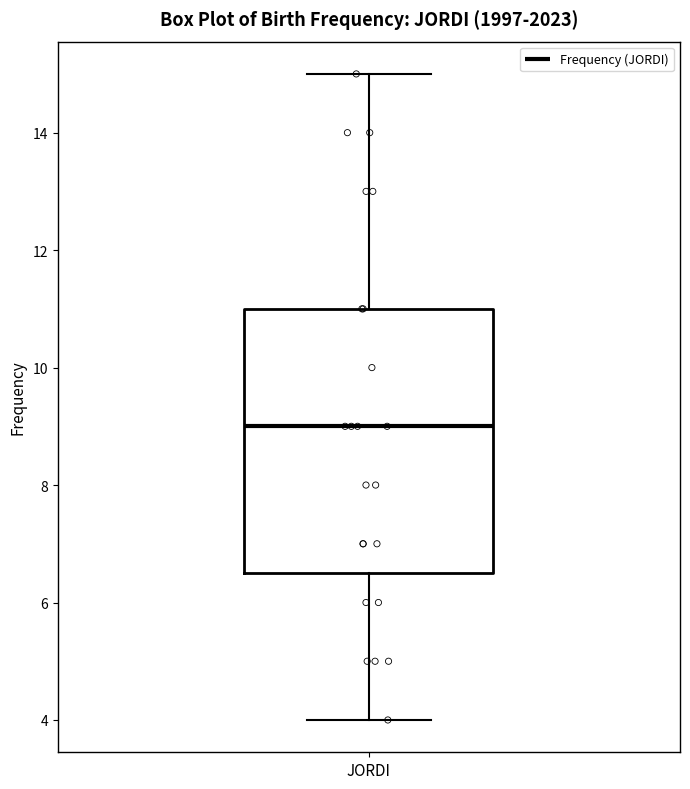

Transcribe this box plot: give where the median line is, the range the box spans, and where the two whiskers end, as read against the y-axis. The values are not printed on the chart, so give them approximately, as read against the axis.

median 9.0, box 6.6 to 11.0, whiskers 4.0 to 15.0